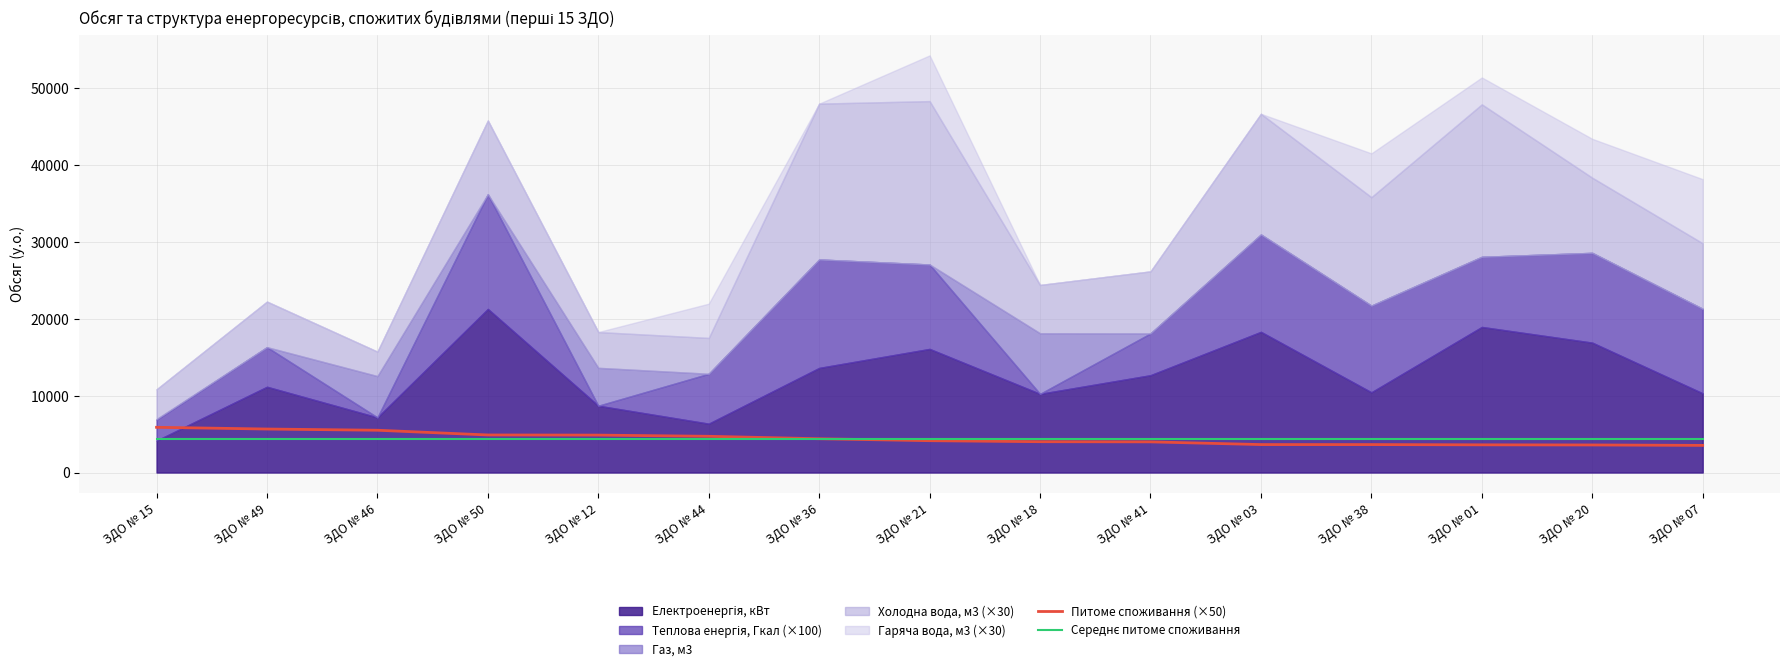

How many times do Питоме споживання (×50) and Середнє питоме споживання cross each other?

1